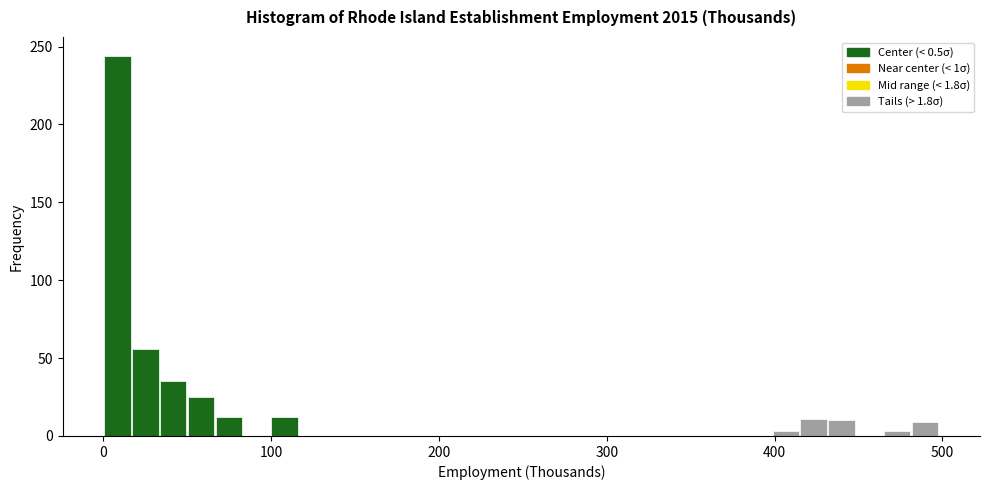

Around what value on the x-axis is the tallest bar? Give the approximate position of its centre, as read against the axis.

10